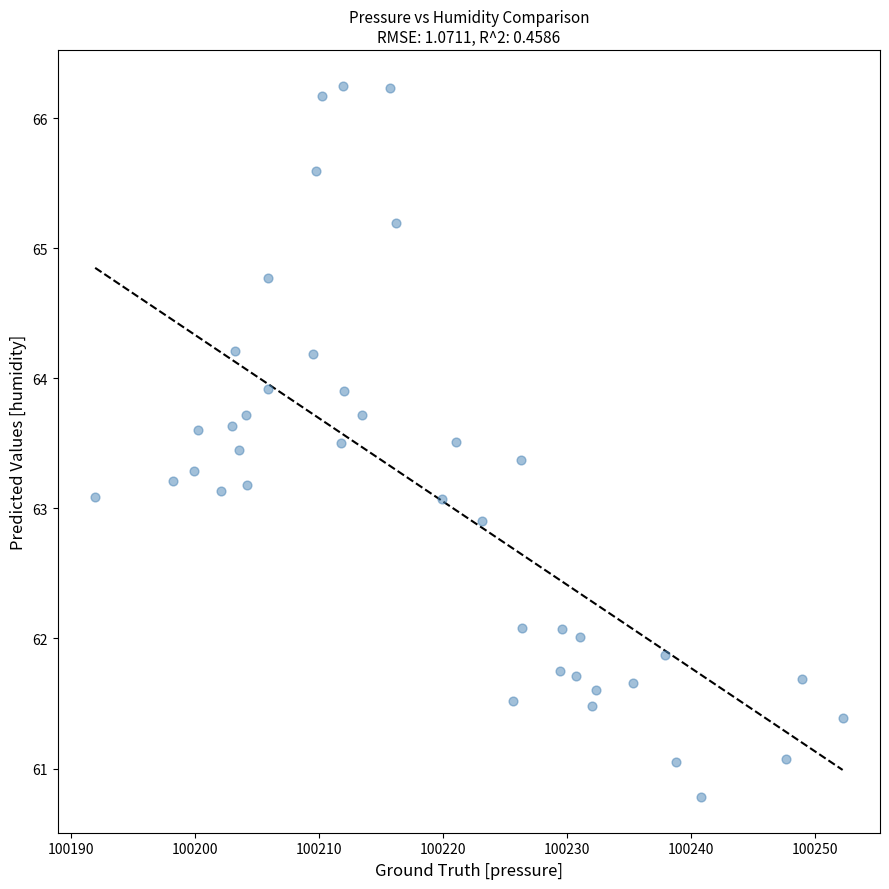

What is the range of X values (max minus min)?

60.2